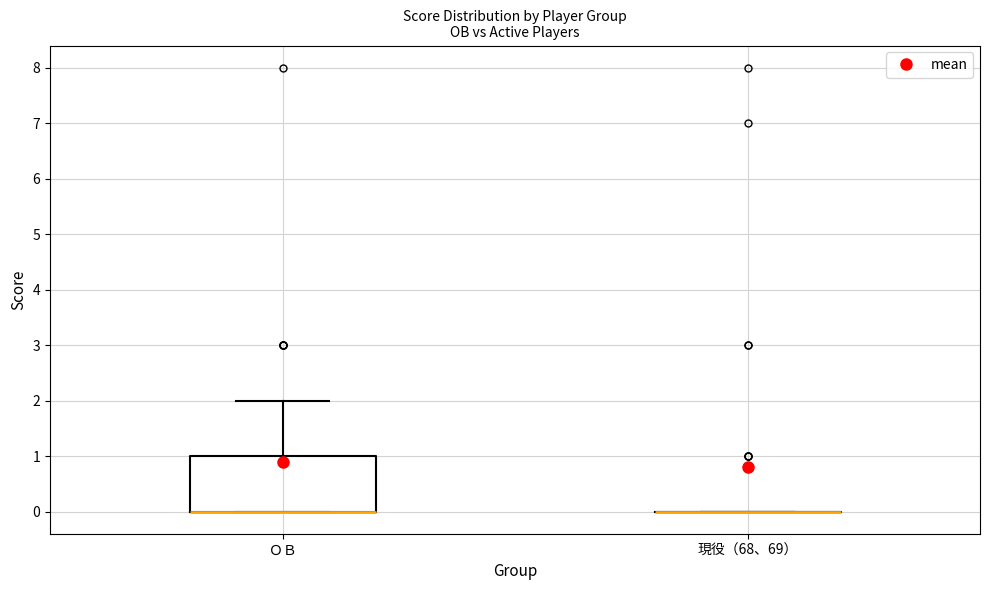

Which box is the tallest, from its lower edge to its upper edge?

ＯＢ